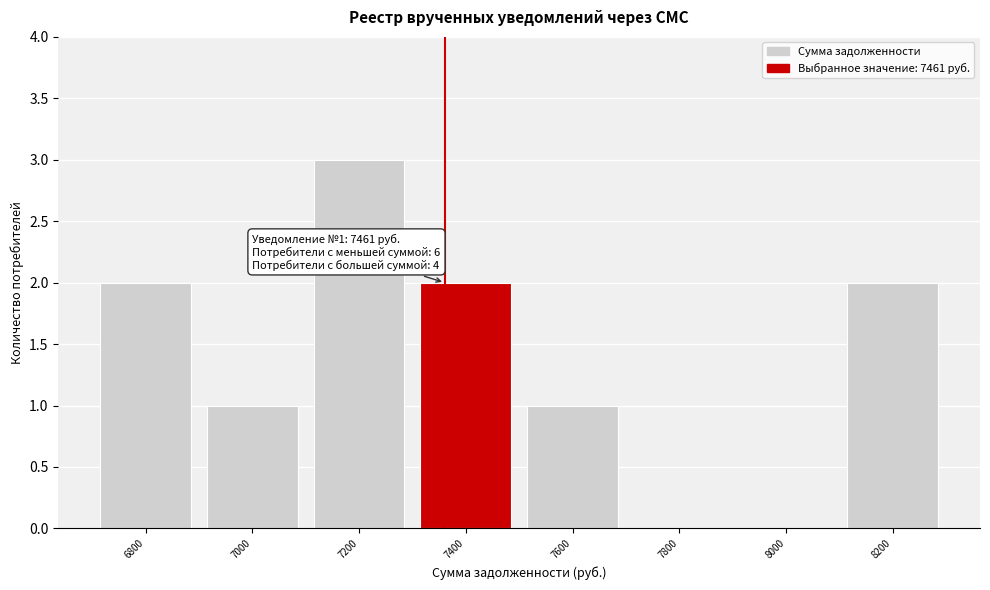

Reading left to right, list all the values displayed in this chart.

6800=2	7000=1	7200=3	7400=2	7600=1	7800=0	8000=0	8200=2